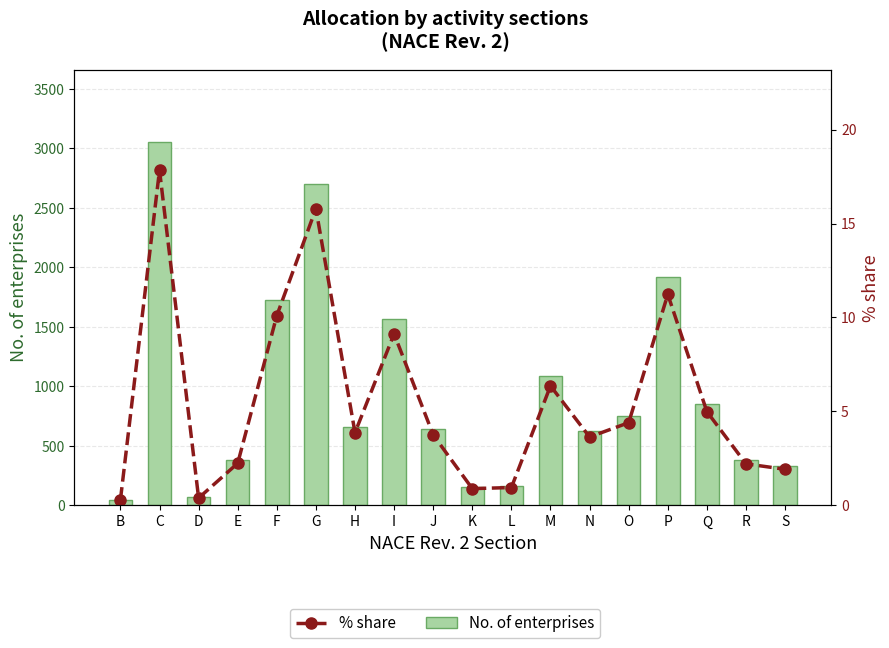

Is the value of % share at O greater than the value of No. of enterprises at I?

No